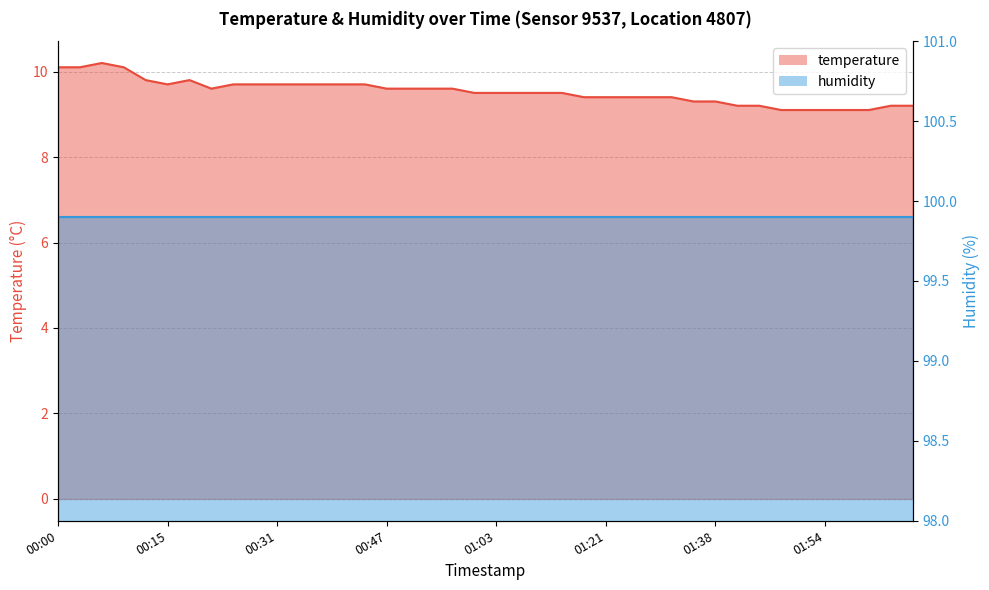

What is the approximate value at 01:35?

9.3